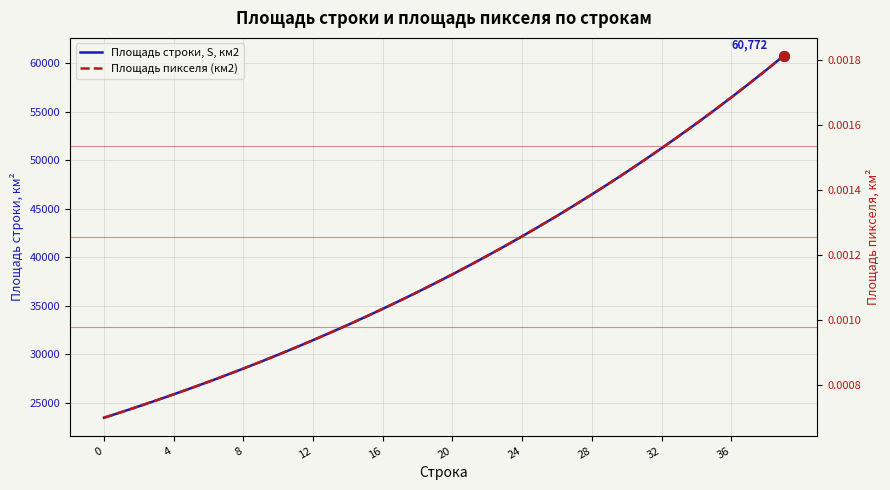

Reading right to left, list all the values displayed in this chart.

Площадь строки, S, км2: 60772.5	59313.0	57888.2	56497.3	55139.5	53814.1	52520.3	51257.3	50024.5	48821.0	47646.3	46499.7	45380.4	44287.9	43221.6	42180.7	41164.7	40173.0	39205.1	38260.4	37338.2	36438.2	35559.8	34702.4	33865.5	33048.8	32251.6	31473.6	30714.2	29973.1	29249.8	28543.8	27854.8	27182.4	26526.2	25885.7	25260.6	24650.5	24055.2	23474.1
Площадь пикселя (км2): 0.0	0.0	0.0	0.0	0.0	0.0	0.0	0.0	0.0	0.0	0.0	0.0	0.0	0.0	0.0	0.0	0.0	0.0	0.0	0.0	0.0	0.0	0.0	0.0	0.0	0.0	0.0	0.0	0.0	0.0	0.0	0.0	0.0	0.0	0.0	0.0	0.0	0.0	0.0	0.0